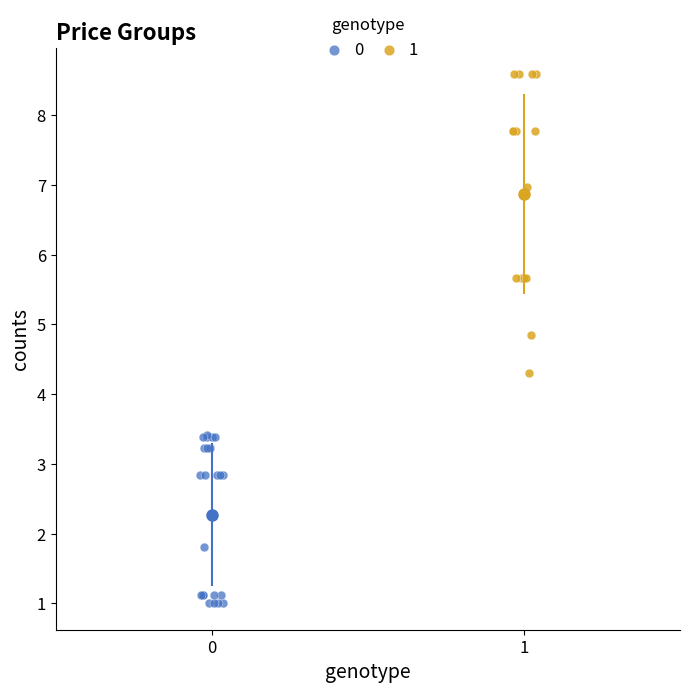

What are all the series names shown in the legend?

0, 1